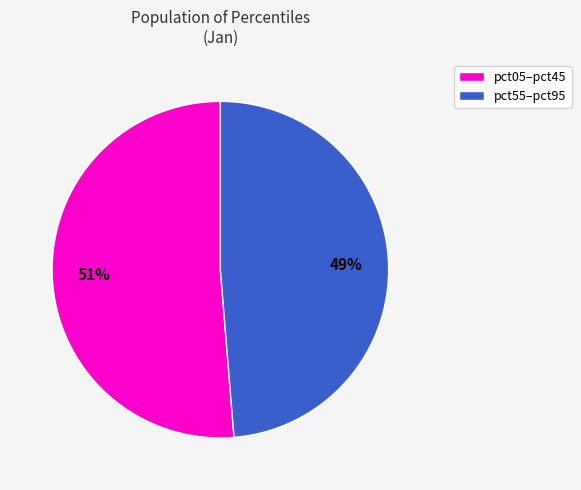

Which category has the biggest portion of the pie?

pct05–pct45